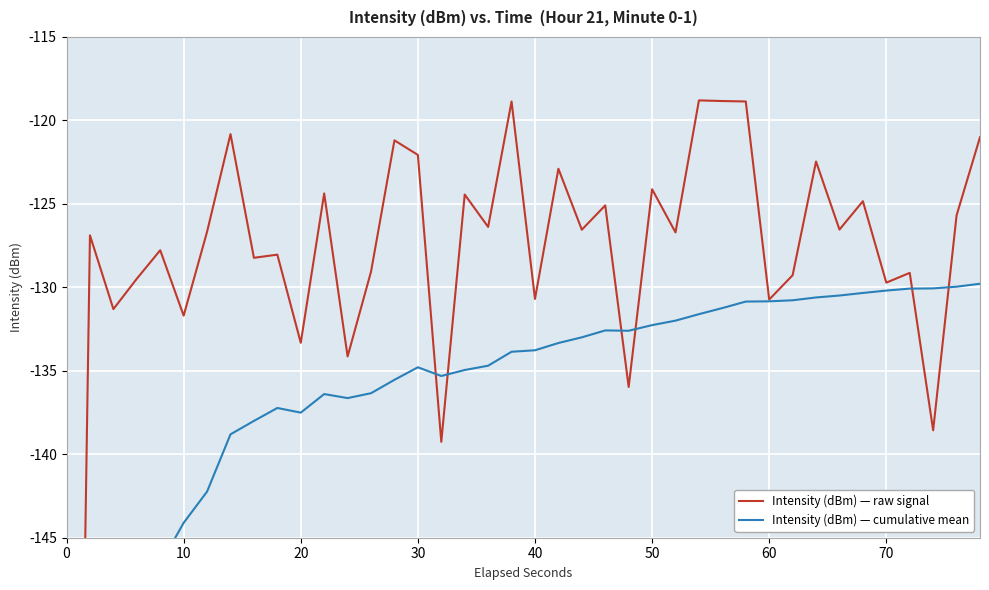

The value of Intensity (dBm) — raw signal at 14 is -169.9. True or false?

False